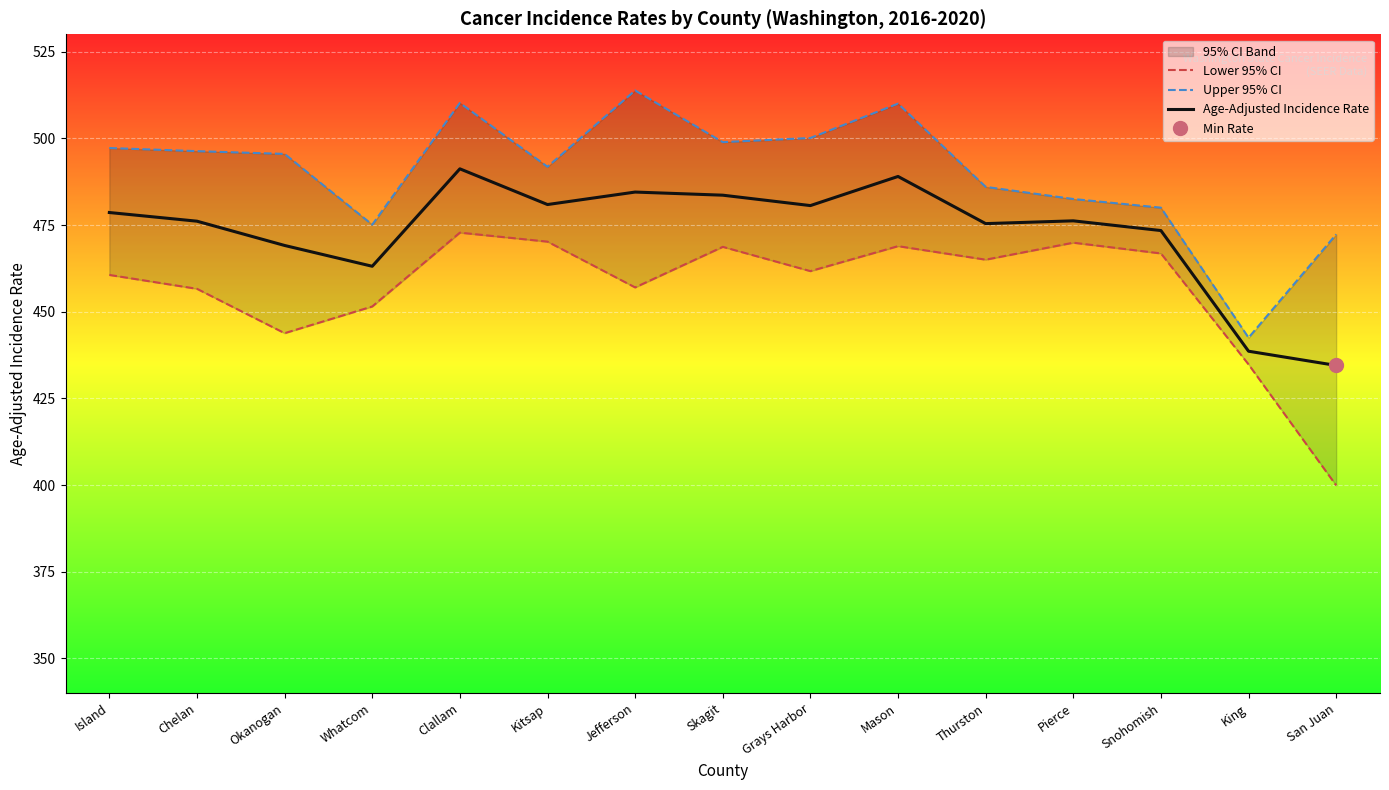

True or false: Lower 95% CI and Age-Adjusted Incidence Rate intersect in this chart.

False